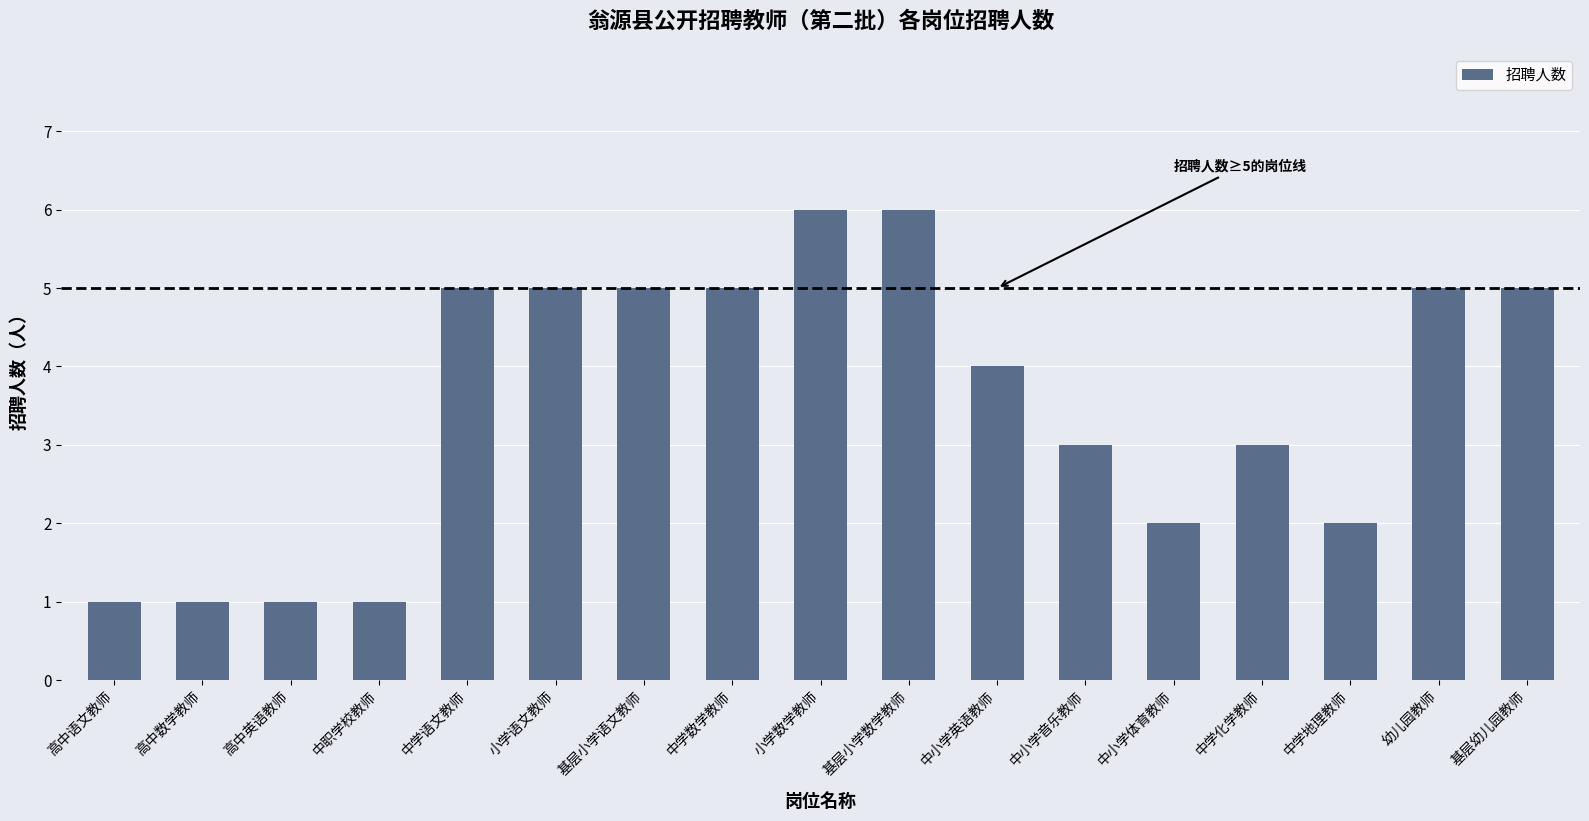

Reading left to right, extract all data points from this chart.

高中语文教师=1	高中数学教师=1	高中英语教师=1	中职学校教师=1	中学语文教师=5	小学语文教师=5	基层小学语文教师=5	中学数学教师=5	小学数学教师=6	基层小学数学教师=6	中小学英语教师=4	中小学音乐教师=3	中小学体育教师=2	中学化学教师=3	中学地理教师=2	幼儿园教师=5	基层幼儿园教师=5